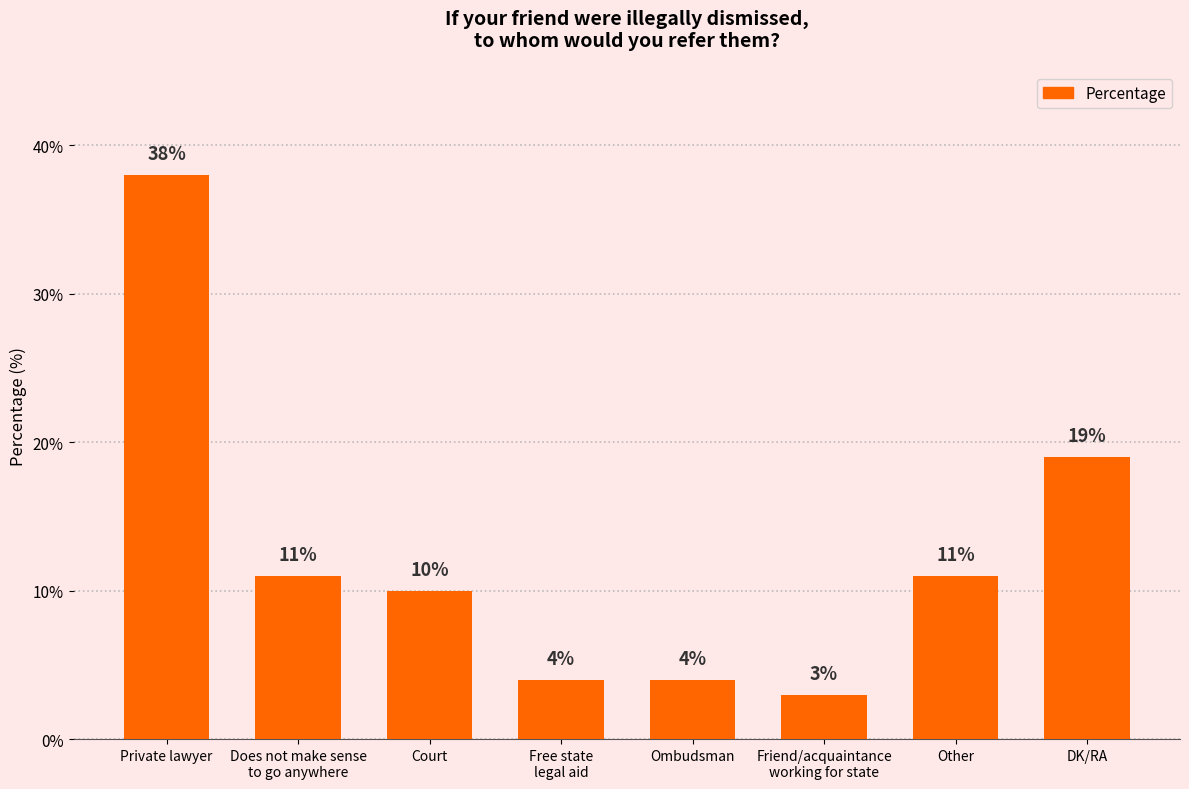

What is the sum of all values?

100